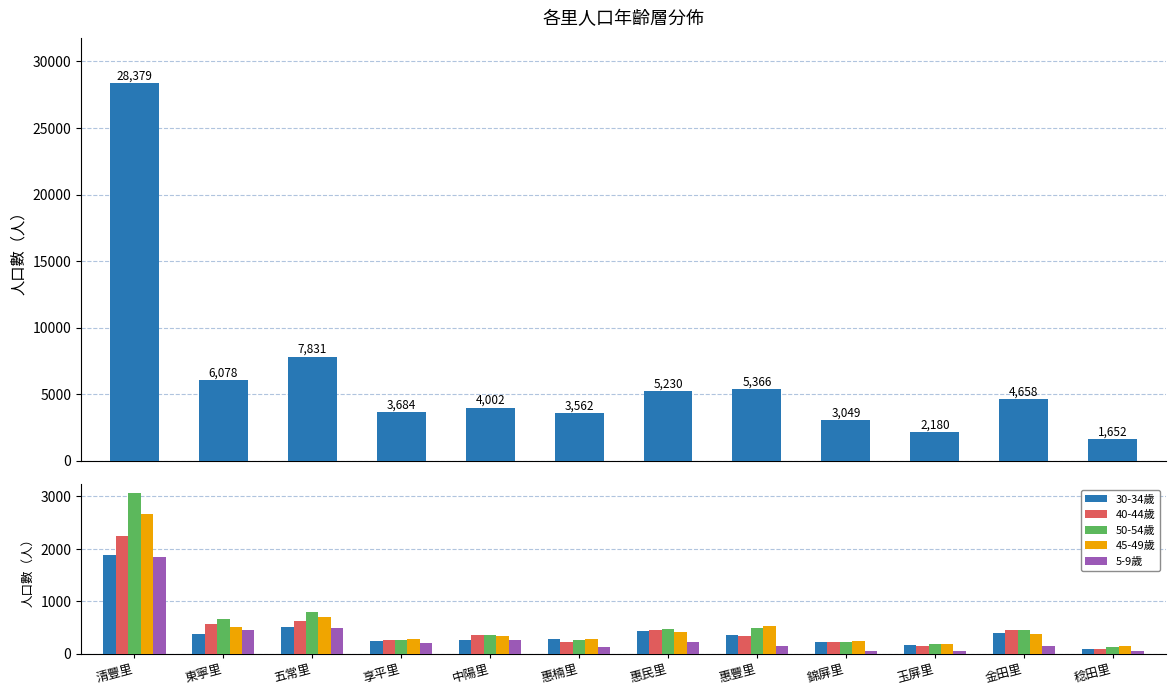

Is the value of 50-54歲 at 享平里 greater than the value of 總計 at 惠民里?

No